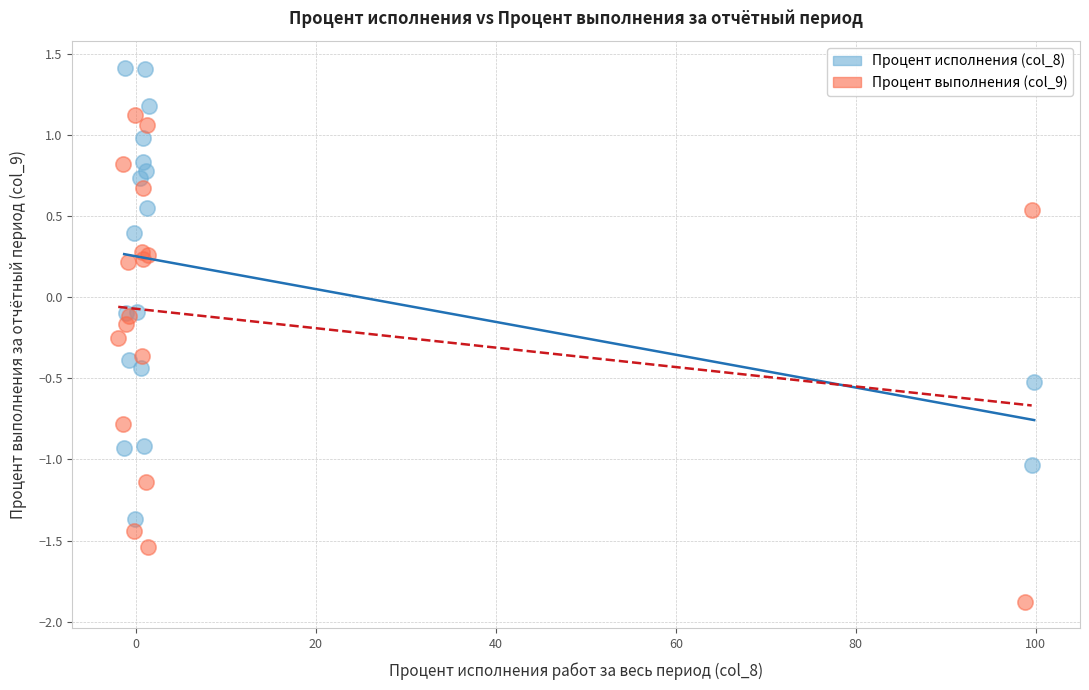

Which series has the widest spread of Y values?

Процент выполнения (col_9)